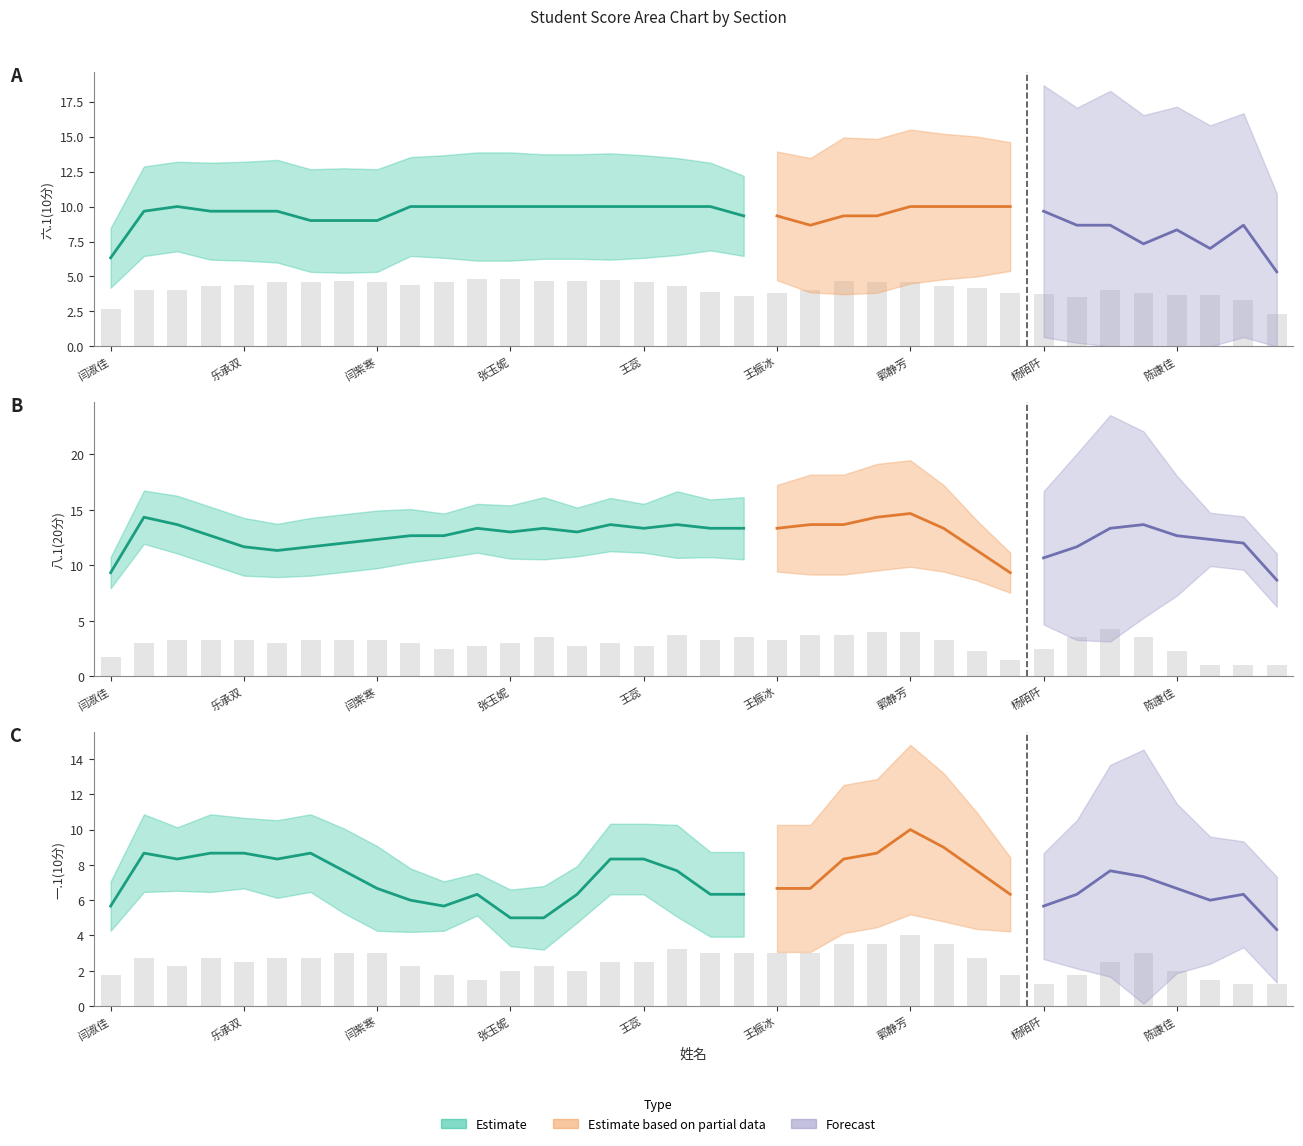

At how many categories does at least one series exceed 14?

3